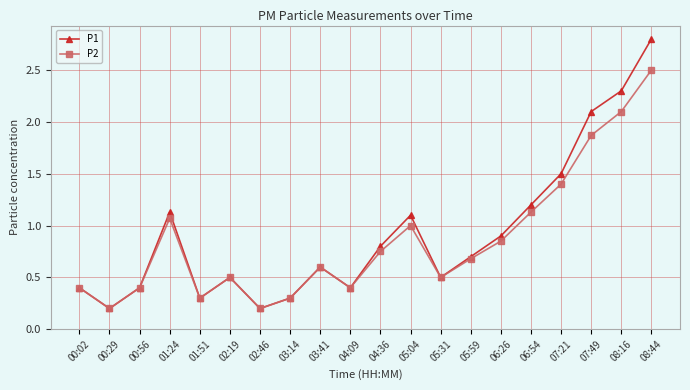

Does the chart have visible grid lines?

Yes